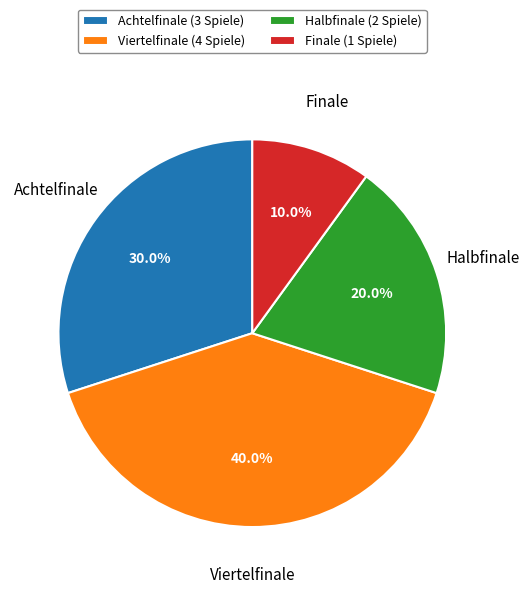

To the nearest percent, what percentage of the pie is Achtelfinale?

30%